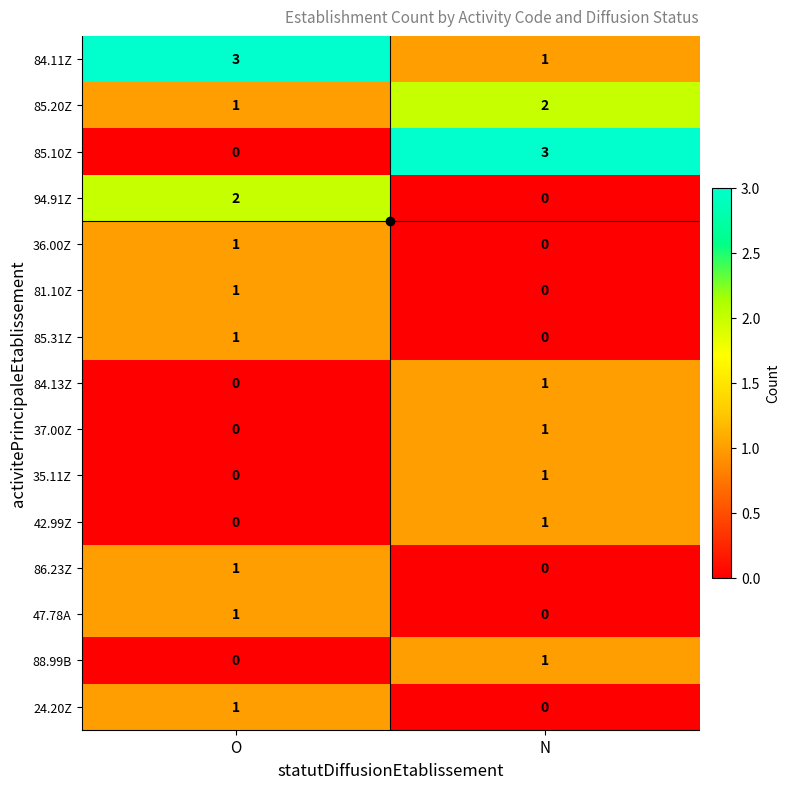

What is the maximum value for 84.11Z?

3